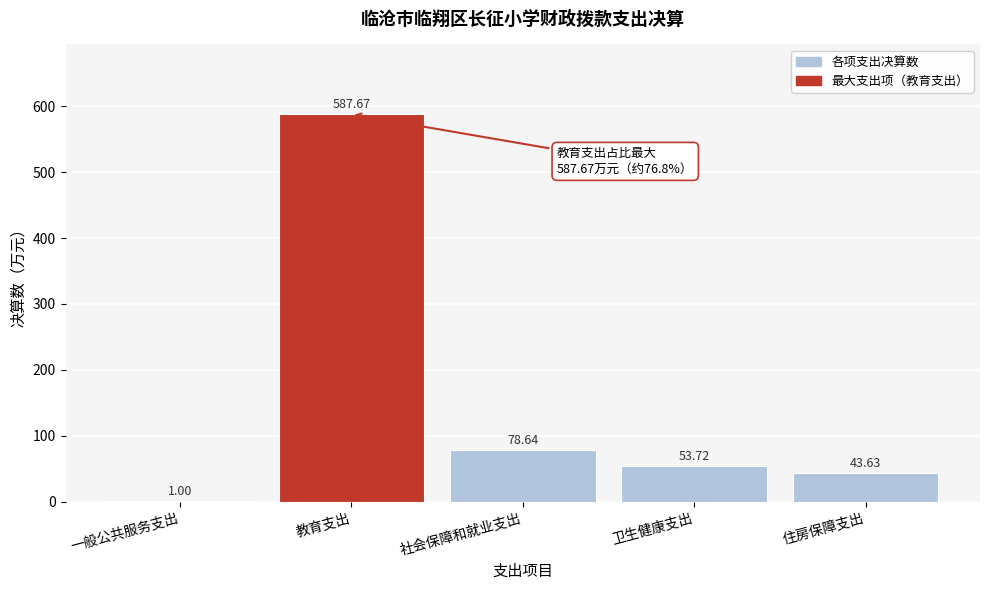

Where is the data nearest to the value 294?

社会保障和就业支出